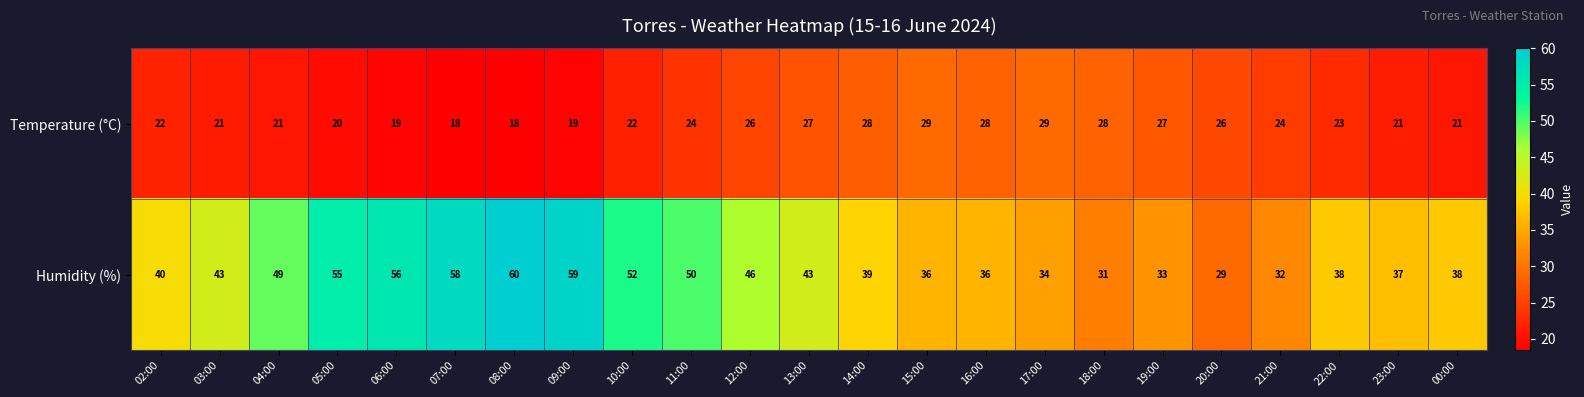

How many values in the Humidity (%) series are below 40?

11